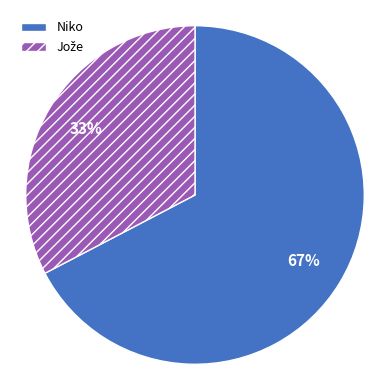

Which slice is the largest?

Niko